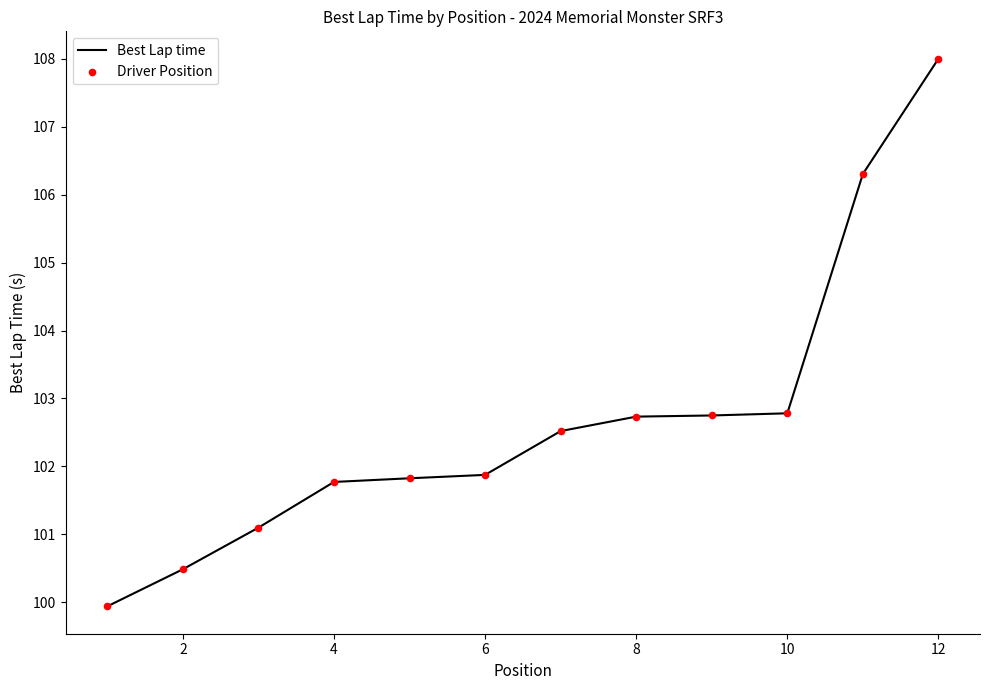

What is the difference between the maximum and minimum values?

8.1